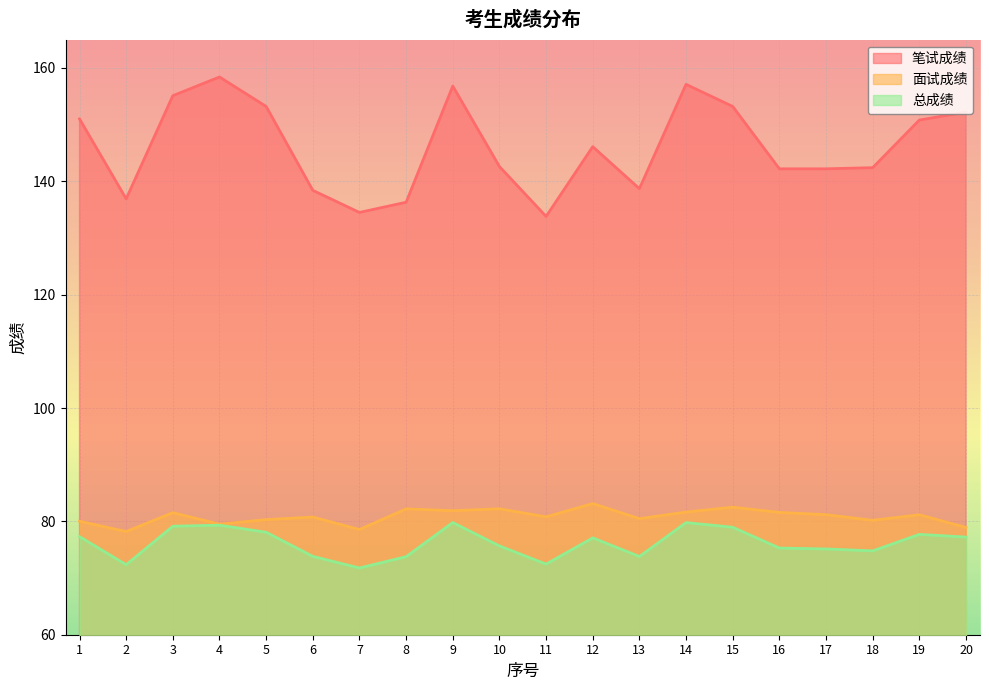

What is the value of the 总成绩 point at the 12th from the left?

77.1